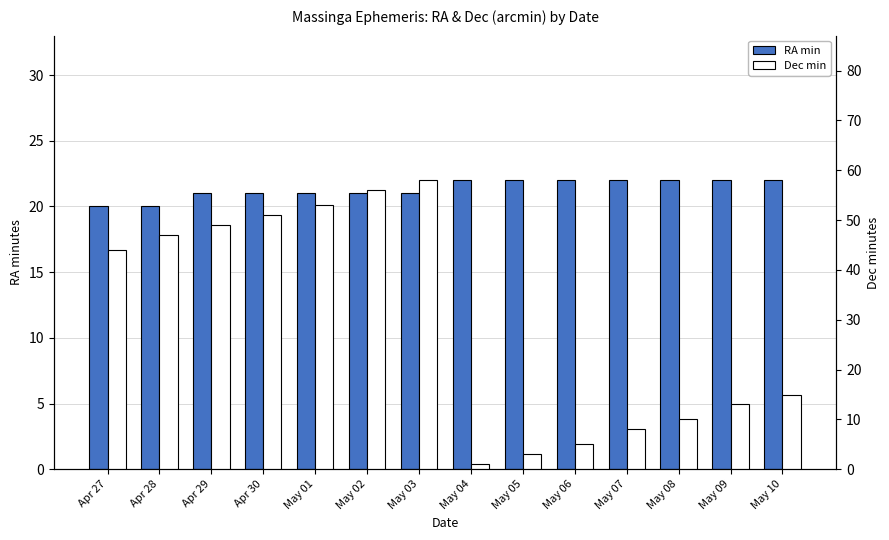

What position from the left is May 02?

6